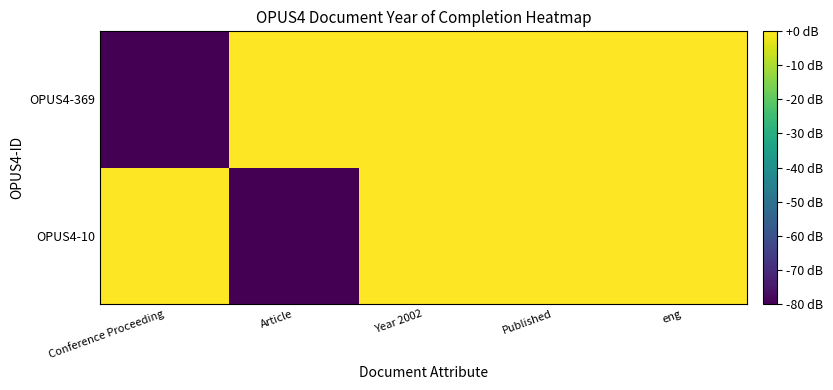

Reading right to left, what are all the values shown in this chart?

OPUS4-10: eng=0	Published=0	Year 2002=0	Article=-80	Conference Proceeding=0
OPUS4-369: eng=0	Published=0	Year 2002=0	Article=0	Conference Proceeding=-80